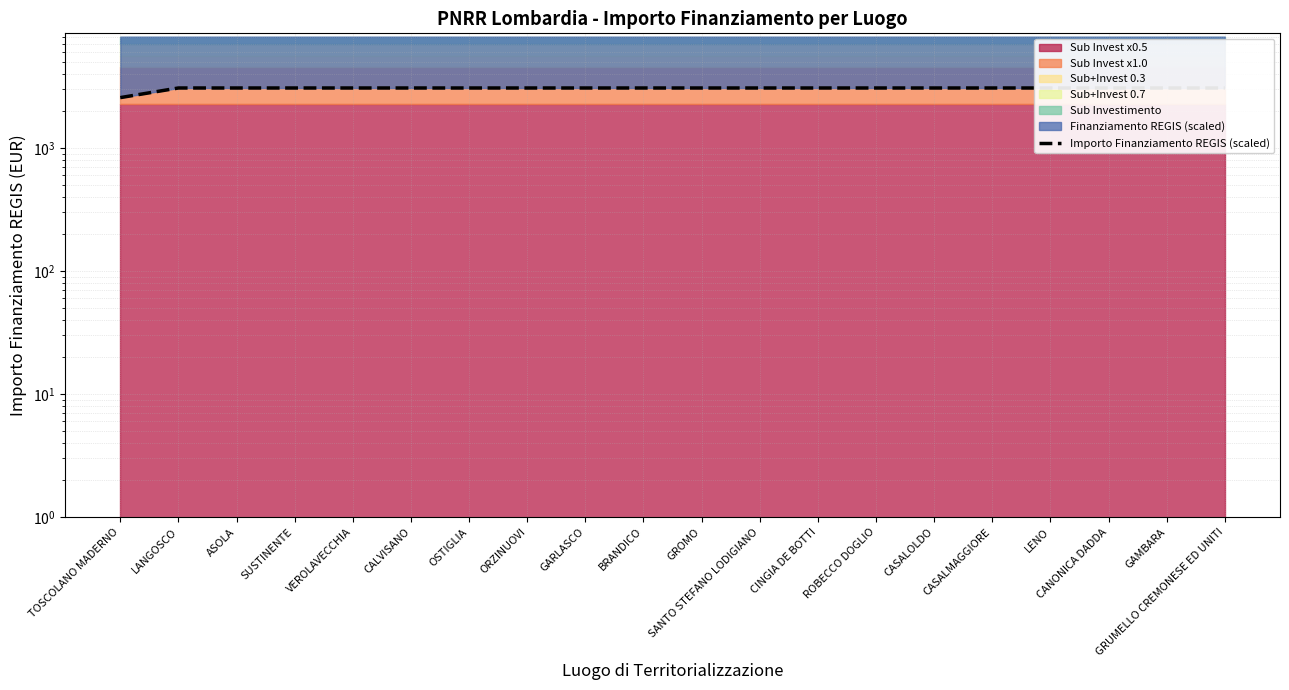

What is the sum of all values?

61092.5